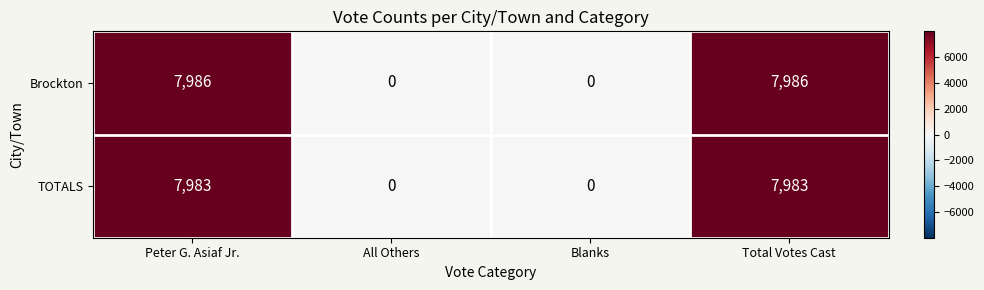

Count the TOTALS values in the range 0 to 7983.

4